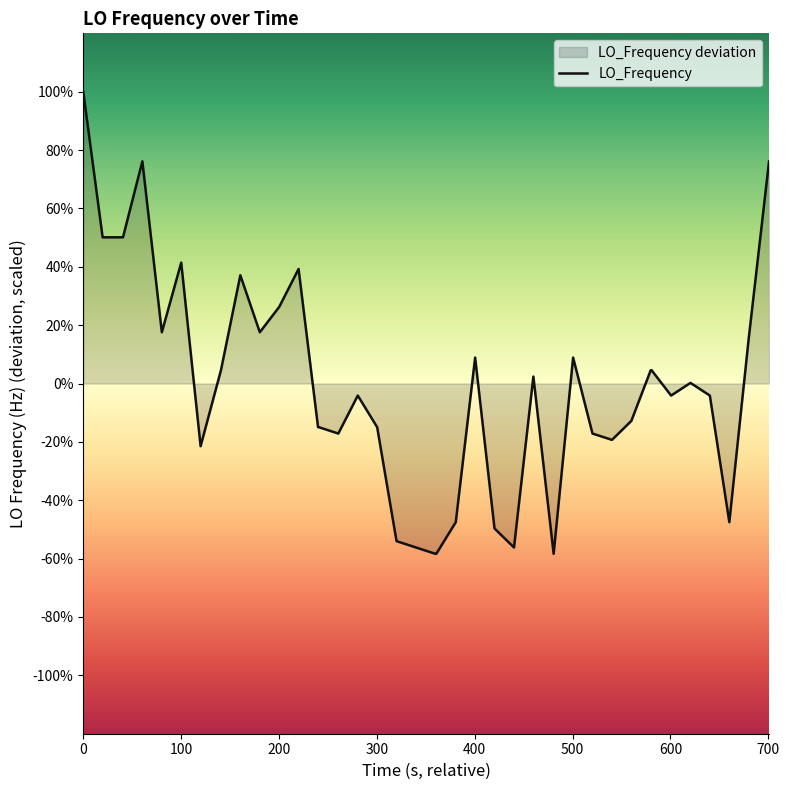

What is the difference between the maximum and minimum values?

158.4